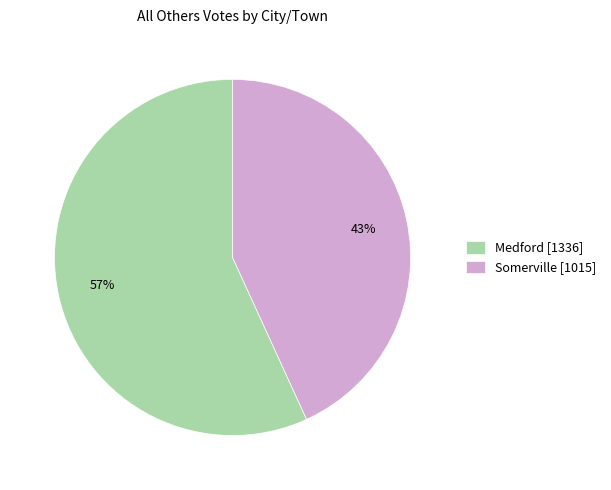

To the nearest percent, what is the combined percentage of Medford and Somerville?

100%